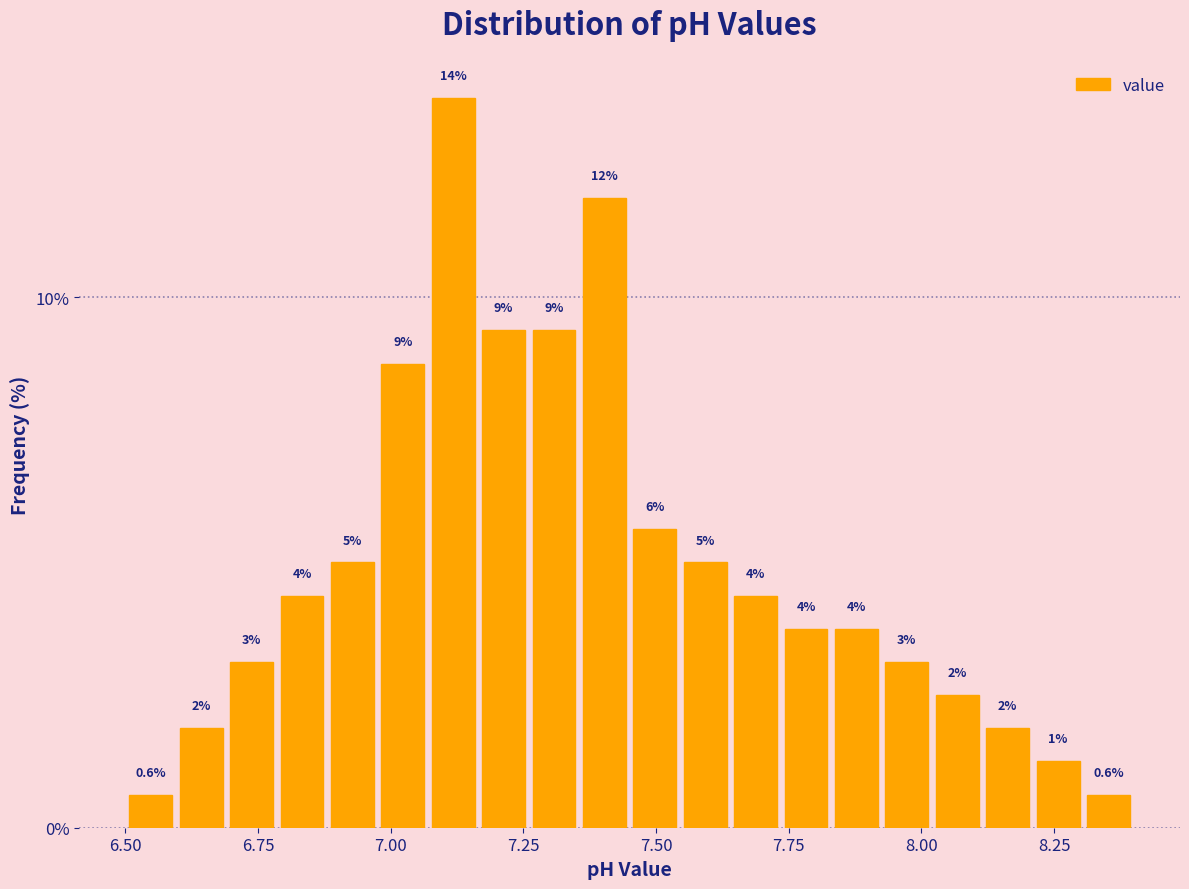

Read against the x-axis, roughly where is the centre of the tallest bar?

7.10